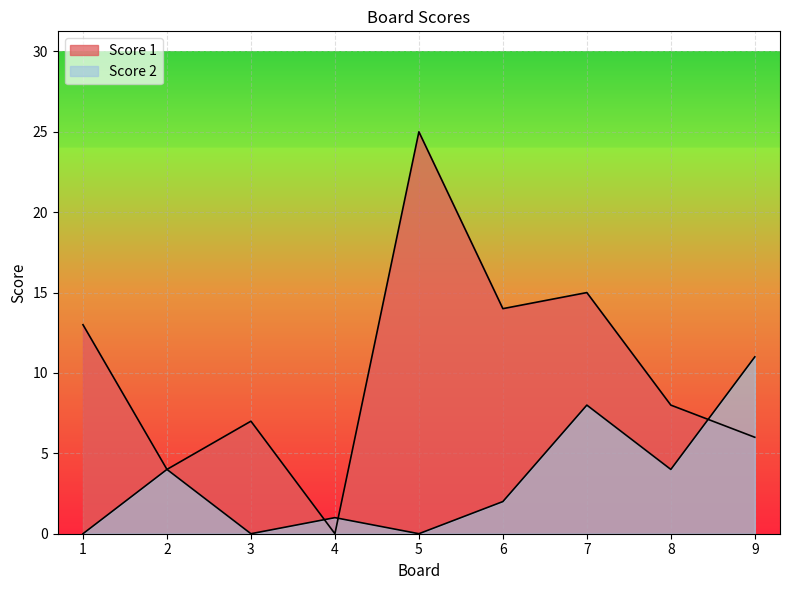

How many times do Score 1 and Score 2 cross each other?

3